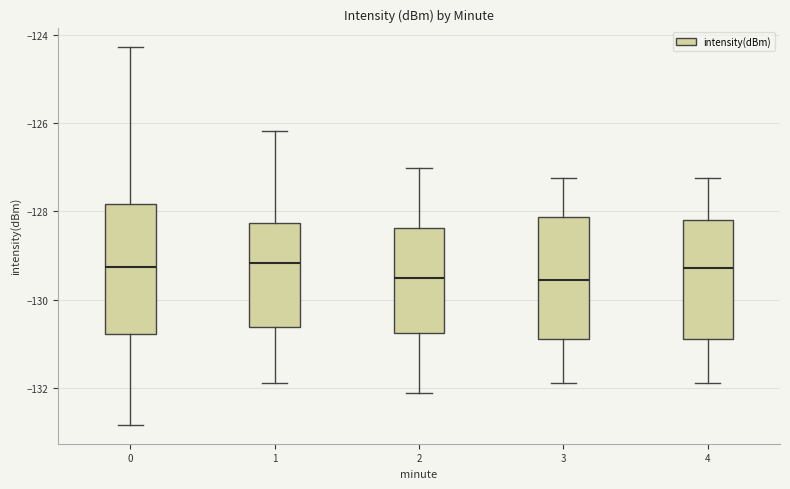

Reading left to right, read every box against the y-axis: the position of its median line, the range the box covers, and the ends of its whiskers. The values are not printed on the chart, so give them approximately, as read against the axis.

0: median -129.2, box -130.8 to -127.8, whiskers -132.8 to -124.2
1: median -129.2, box -130.6 to -128.2, whiskers -132.0 to -126.2
2: median -129.6, box -130.8 to -128.4, whiskers -132.2 to -127.0
3: median -129.6, box -131.0 to -128.2, whiskers -131.8 to -127.2
4: median -129.2, box -131.0 to -128.2, whiskers -131.8 to -127.2